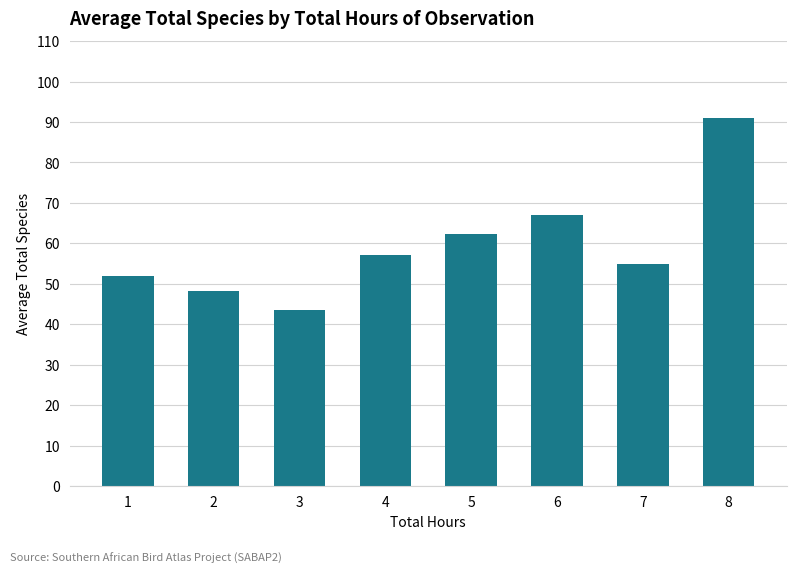

What value does the data have at 4?

57.2